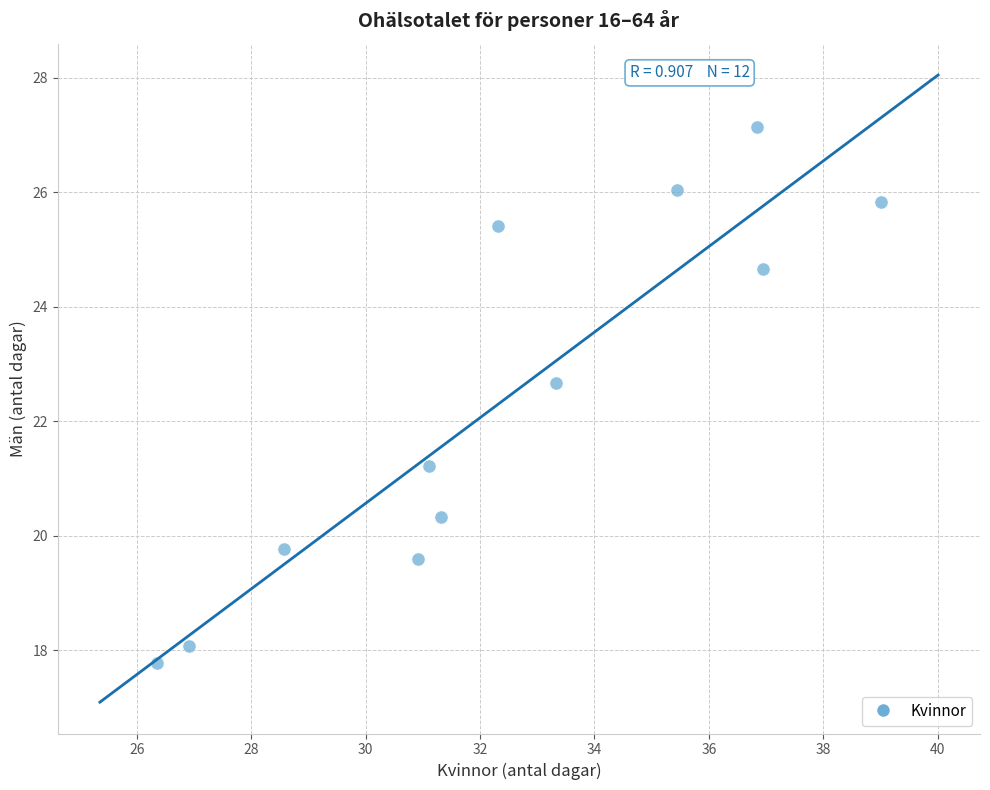

What is the range of Y values (max minus min)?

9.4